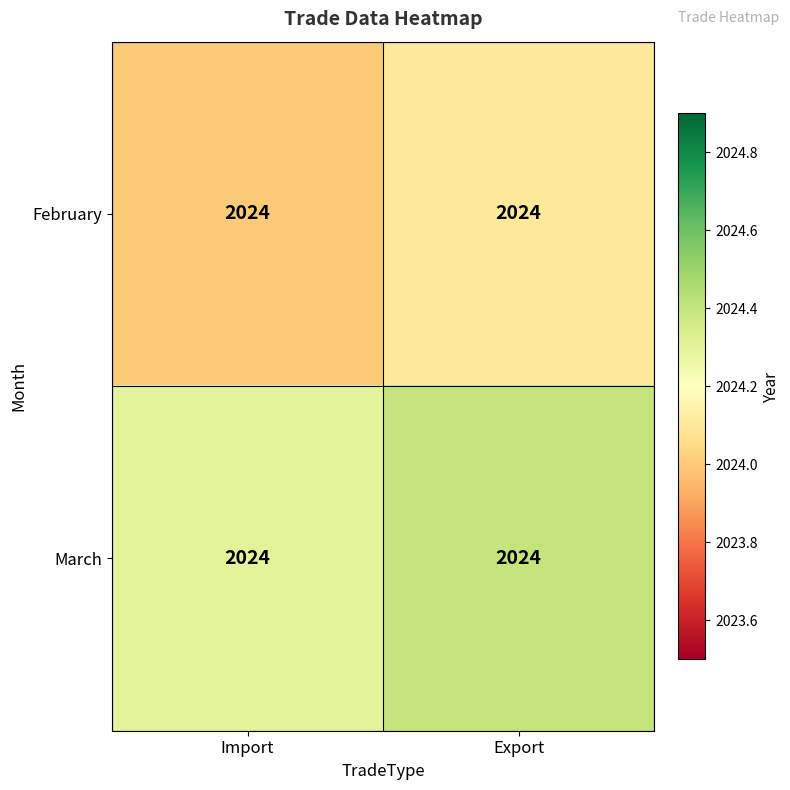

What is the difference between the maximum and minimum values in the March series?

0.1